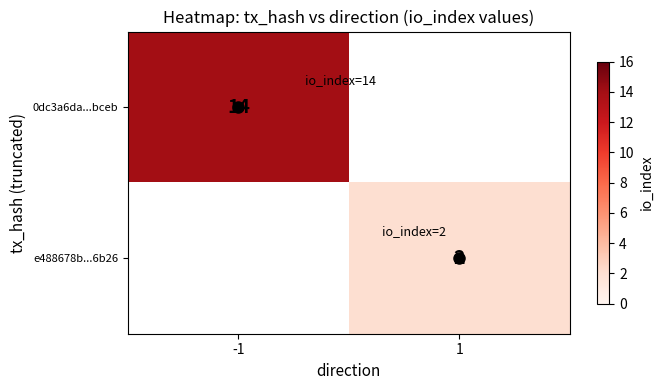

Which category has the lowest value across all series?

1